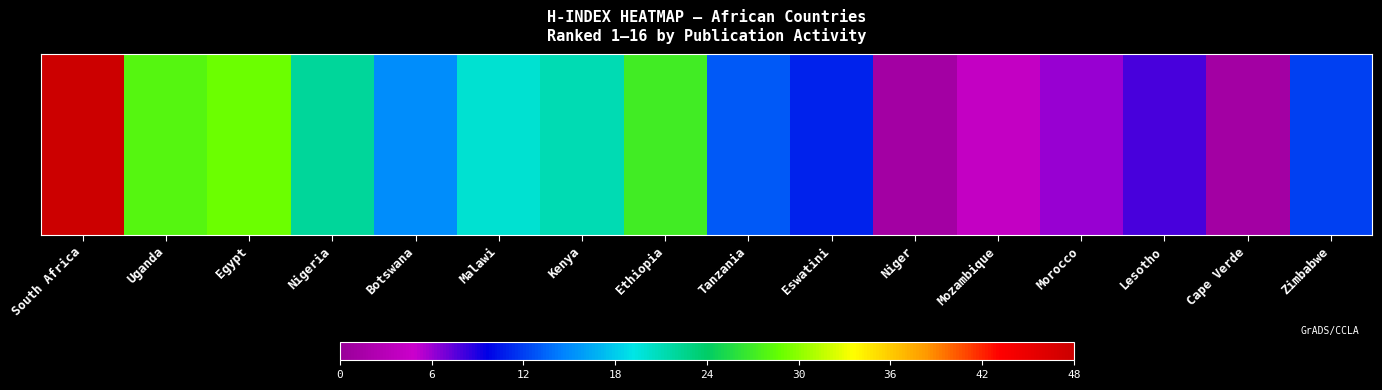

The value at Kenya is 7. True or false?

False